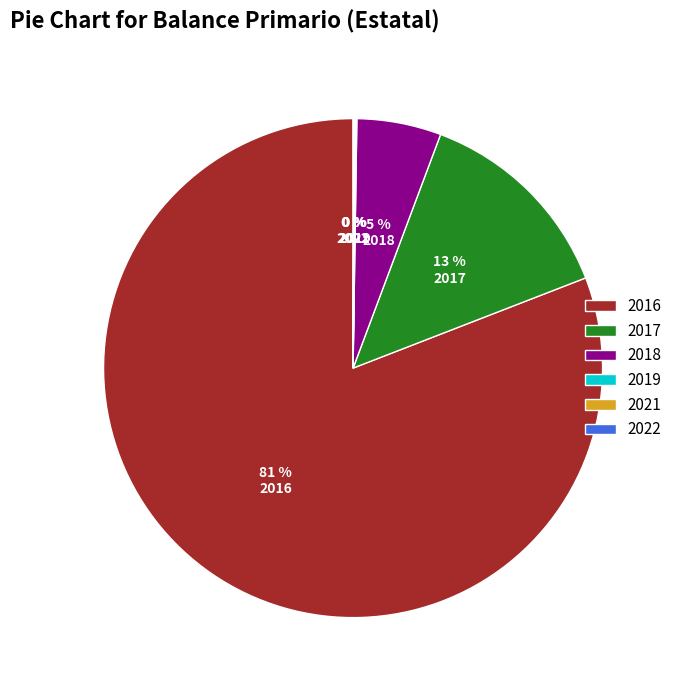

The 2016 slice represents 92% of the pie. True or false?

False